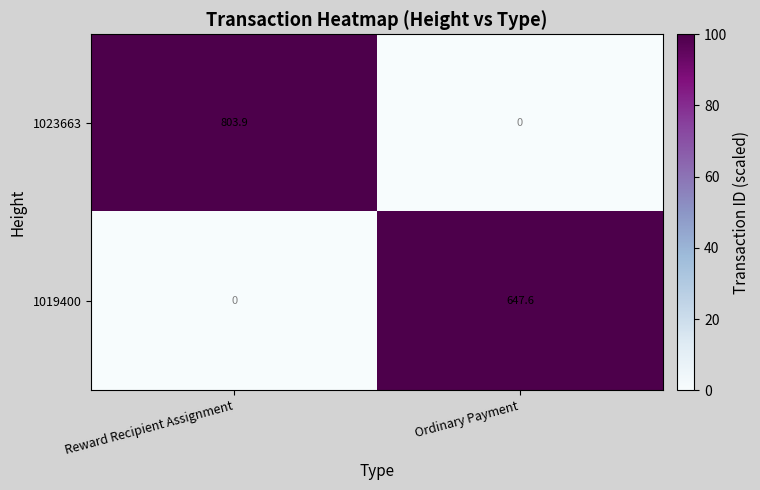

Reading left to right, extract all data points from this chart.

1023663: Reward Recipient Assignment=803.9	Ordinary Payment=0.0
1019400: Reward Recipient Assignment=0.0	Ordinary Payment=647.6